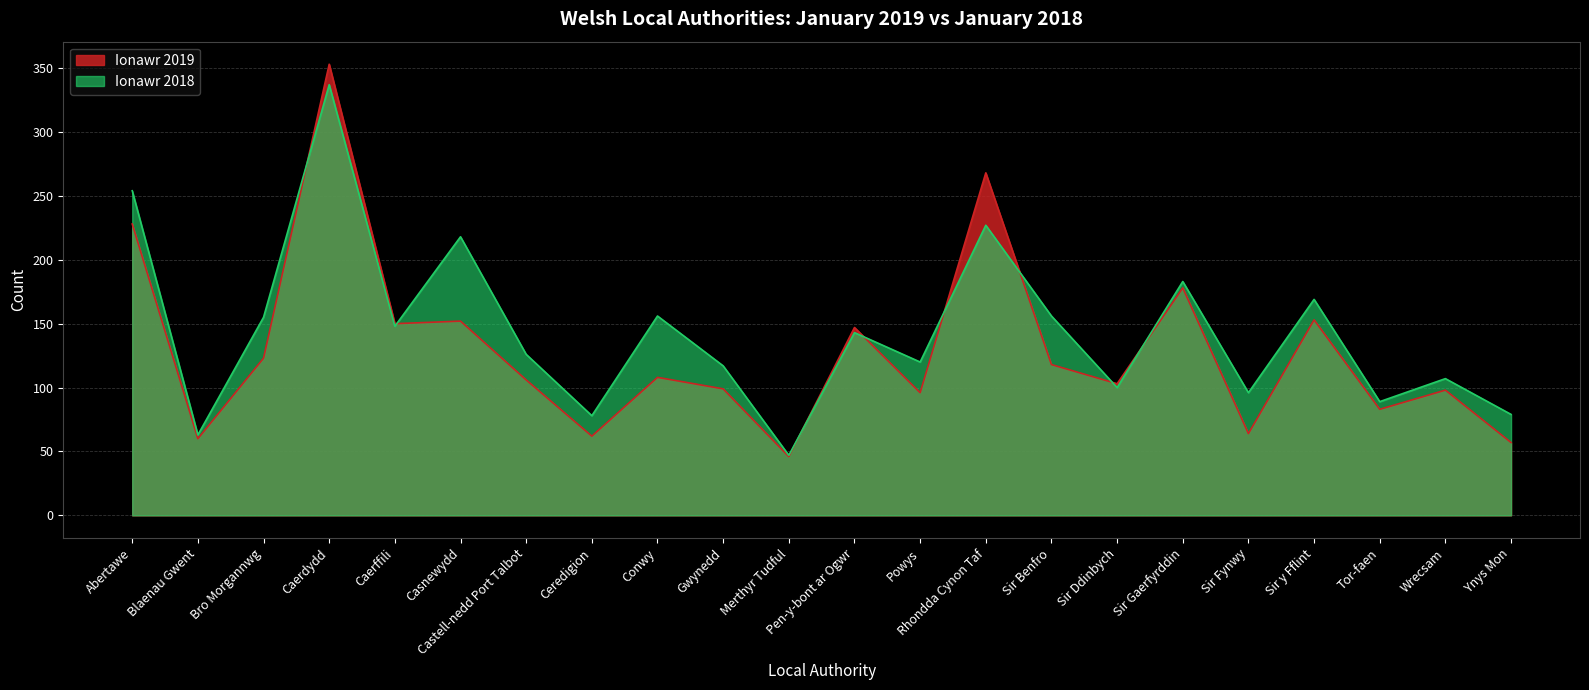

What are all the series names shown in the legend?

Ionawr 2019, Ionawr 2018